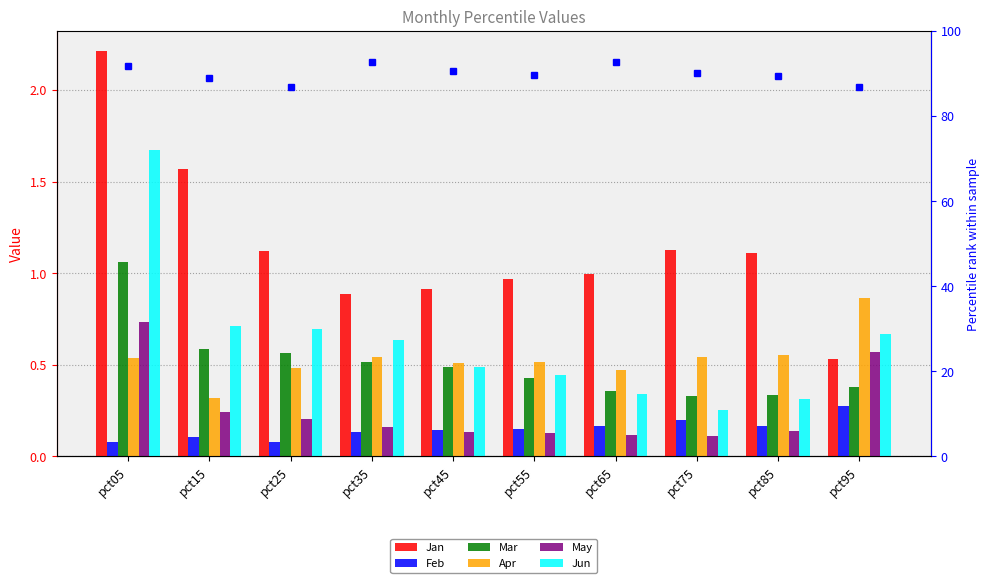

Reading left to right, list all the values displayed in this chart.

Jan: pct05=2.2	pct15=1.6	pct25=1.1	pct35=0.9	pct45=0.9	pct55=1.0	pct65=1.0	pct75=1.1	pct85=1.1	pct95=0.5
Feb: pct05=0.1	pct15=0.1	pct25=0.1	pct35=0.1	pct45=0.1	pct55=0.2	pct65=0.2	pct75=0.2	pct85=0.2	pct95=0.3
Mar: pct05=1.1	pct15=0.6	pct25=0.6	pct35=0.5	pct45=0.5	pct55=0.4	pct65=0.4	pct75=0.3	pct85=0.3	pct95=0.4
Apr: pct05=0.5	pct15=0.3	pct25=0.5	pct35=0.5	pct45=0.5	pct55=0.5	pct65=0.5	pct75=0.5	pct85=0.6	pct95=0.9
May: pct05=0.7	pct15=0.2	pct25=0.2	pct35=0.2	pct45=0.1	pct55=0.1	pct65=0.1	pct75=0.1	pct85=0.1	pct95=0.6
Jun: pct05=1.7	pct15=0.7	pct25=0.7	pct35=0.6	pct45=0.5	pct55=0.4	pct65=0.3	pct75=0.3	pct85=0.3	pct95=0.7